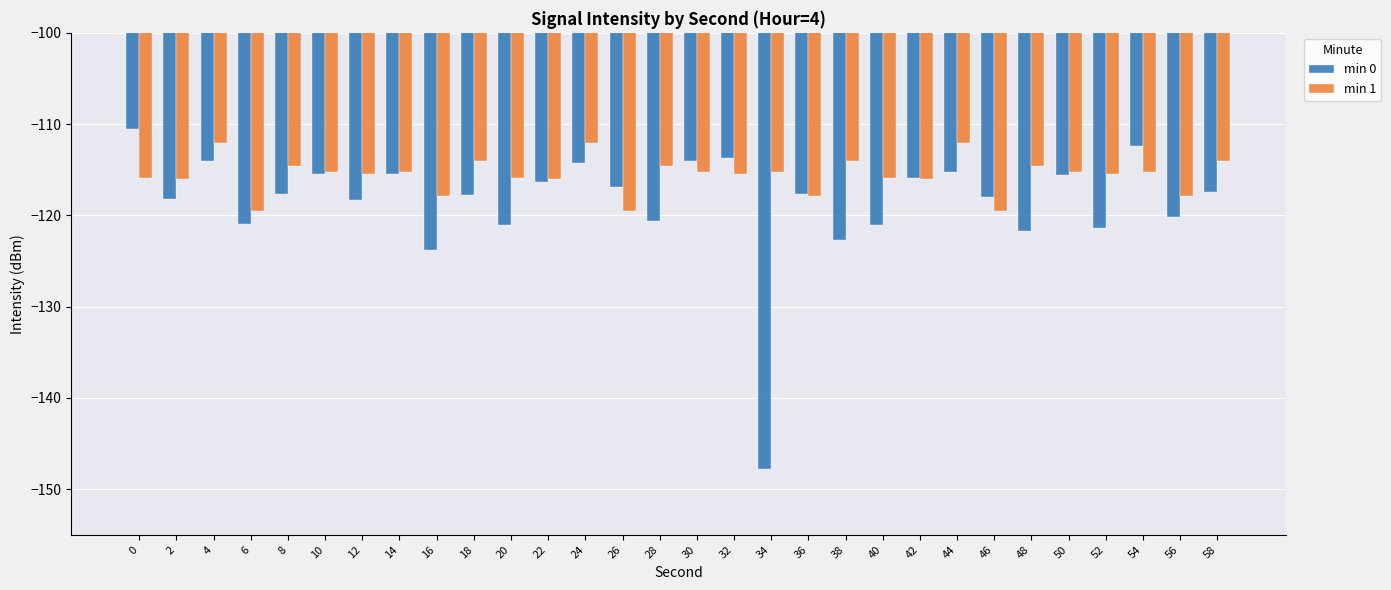

What is the total value across all series at 44?

-227.3